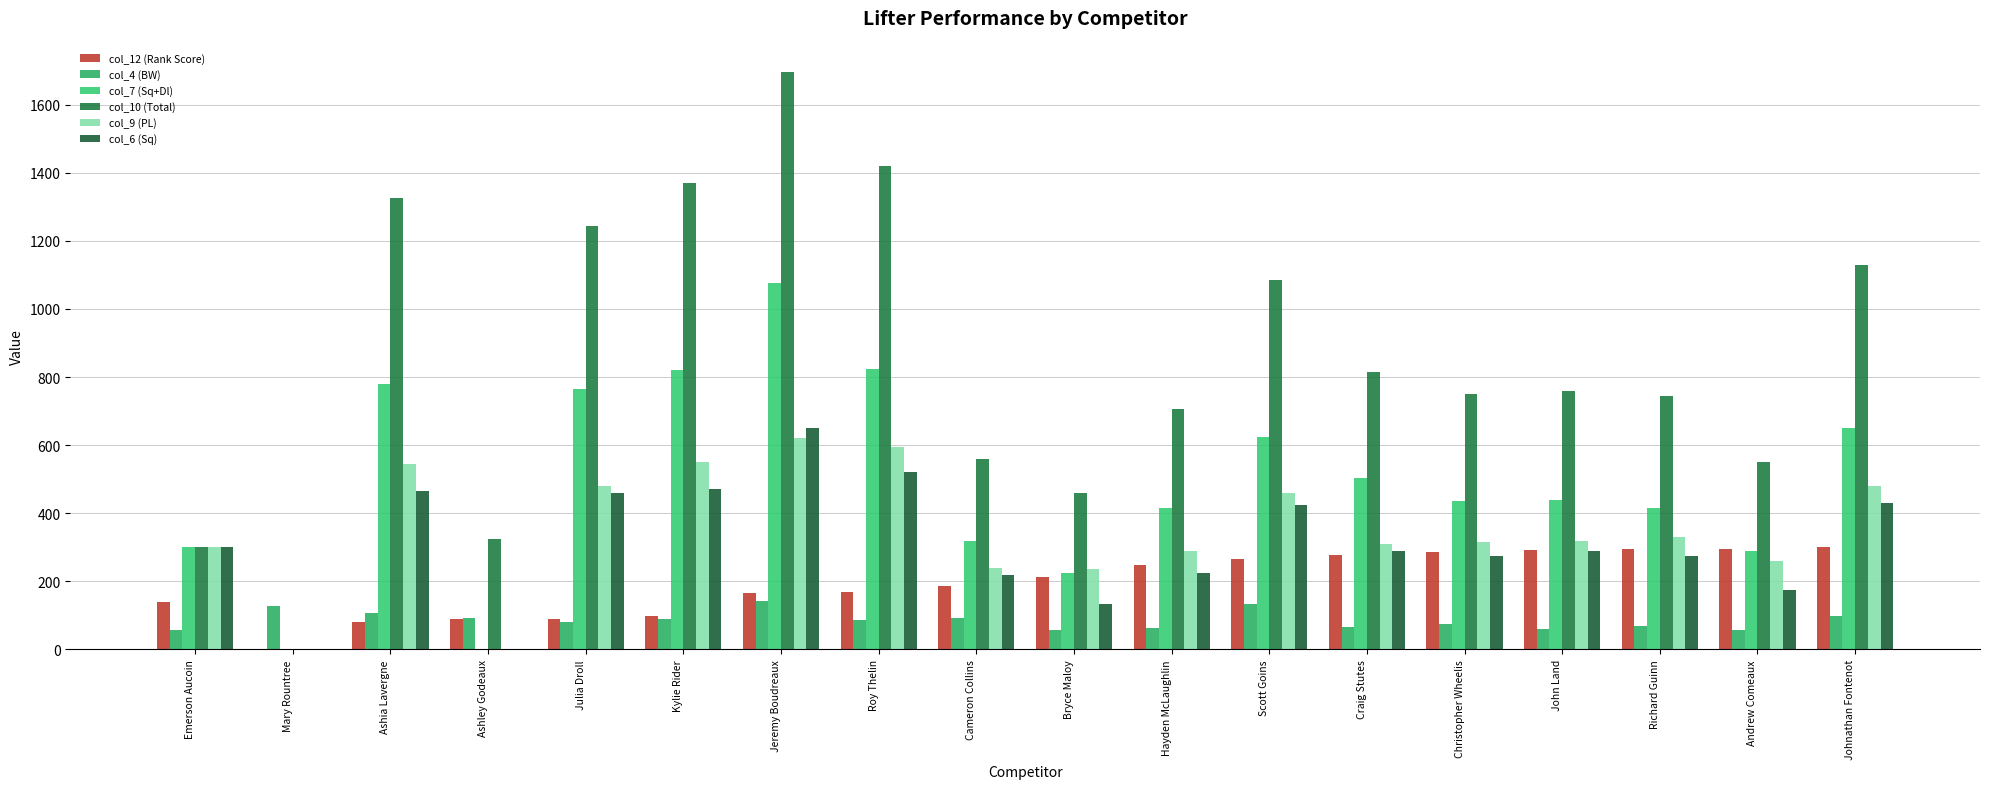

What is the sum of all col_6 (Sq) values?

5605.0